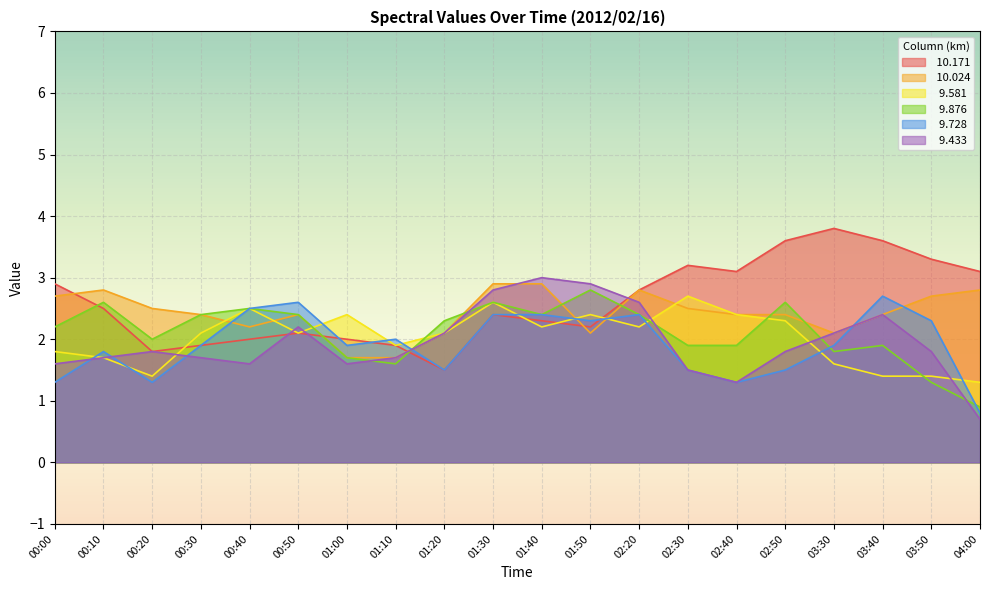

Count the number of data series in this chart.

6